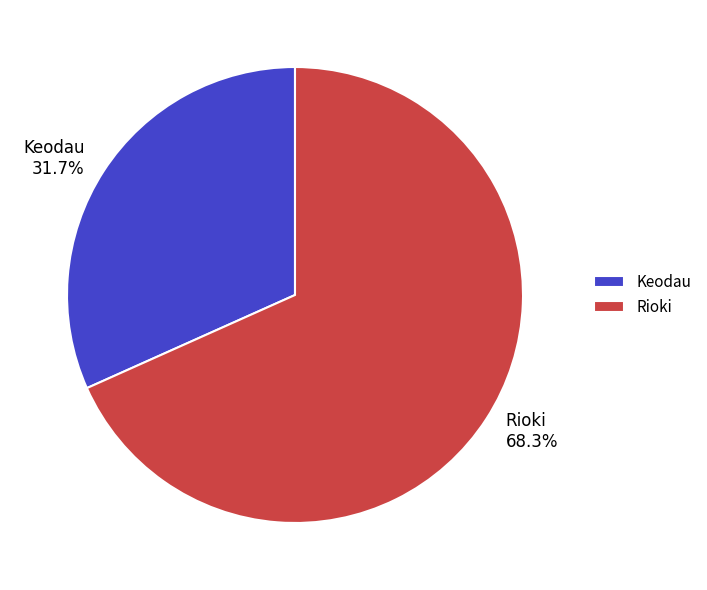

Count the number of slices in the pie.

2